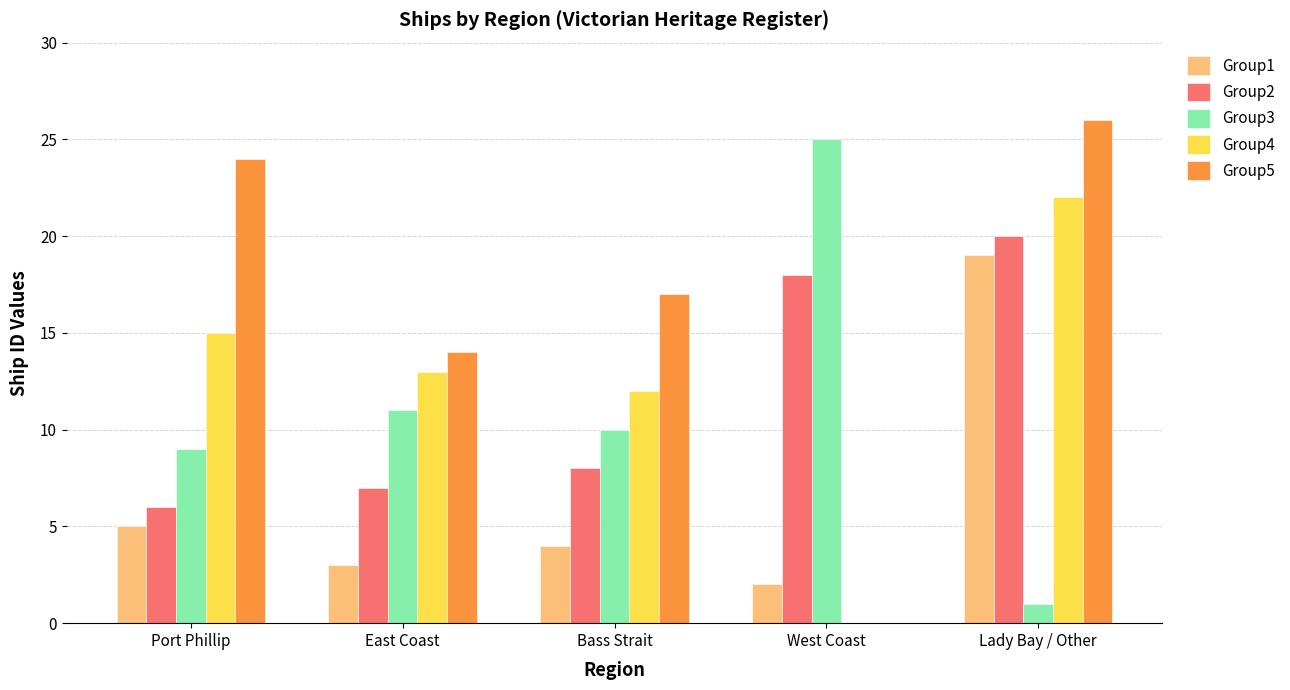

What is the average value of the Group5 series?

16